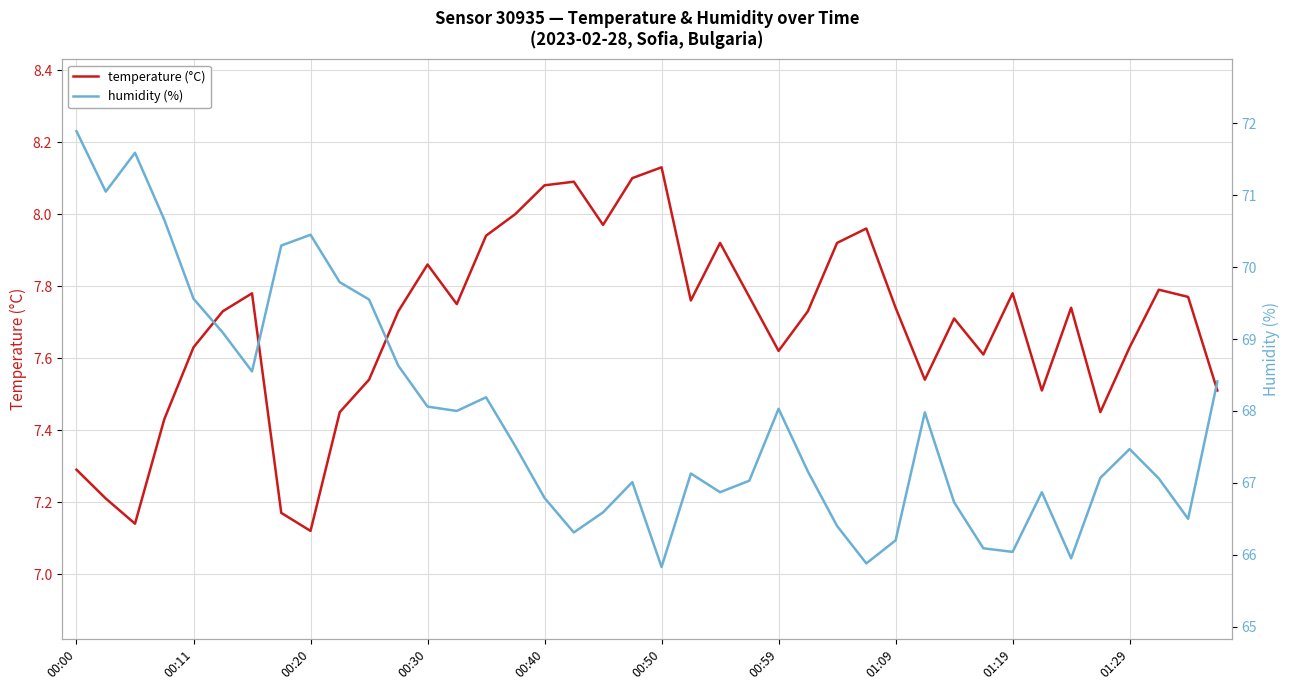

How many data points does each series have?

40